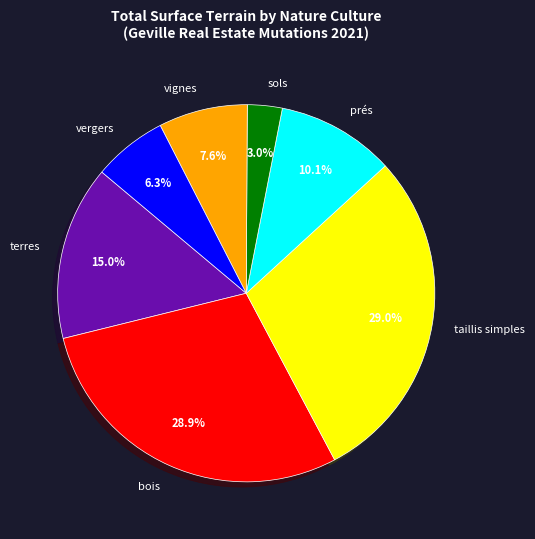

True or false: vignes accounts for 13% of the total.

False